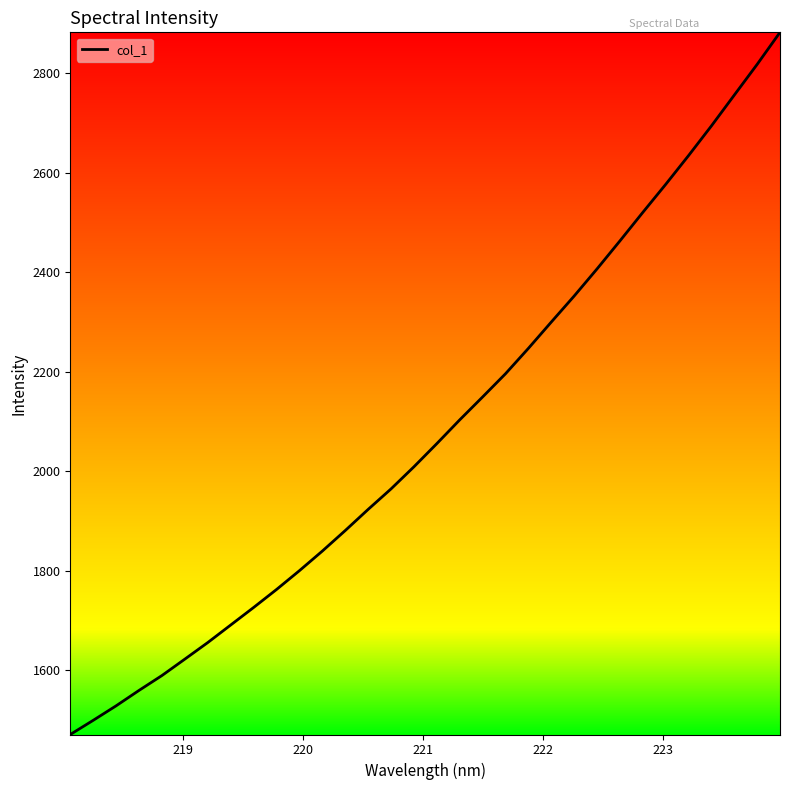

What is the difference between the maximum and minimum values?

1412.0